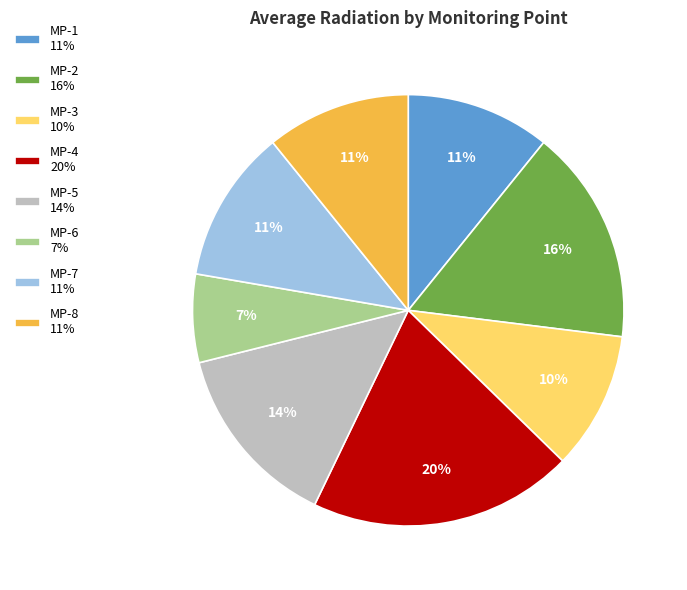

Which category has the biggest portion of the pie?

MP-4